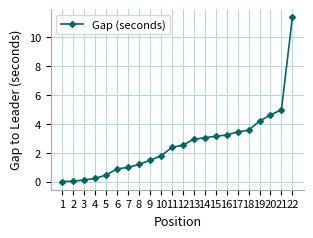

What is the maximum value shown in the chart?

11.4